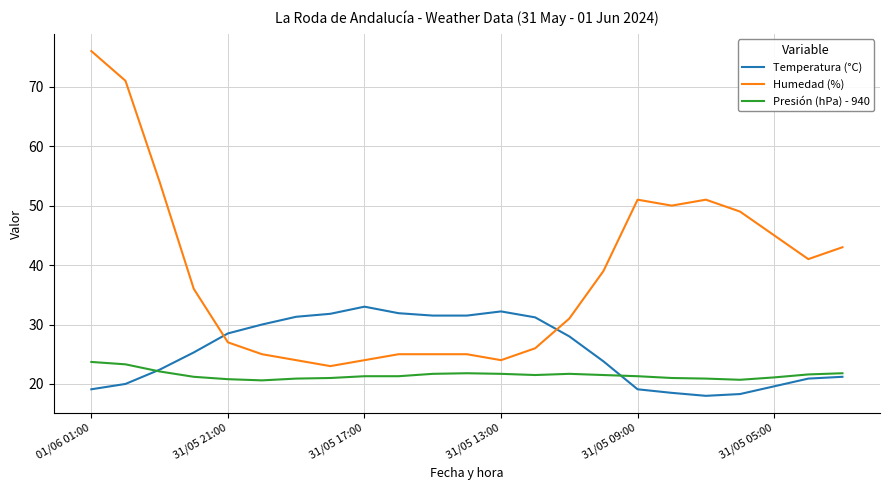

How many lines are shown in the chart?

3